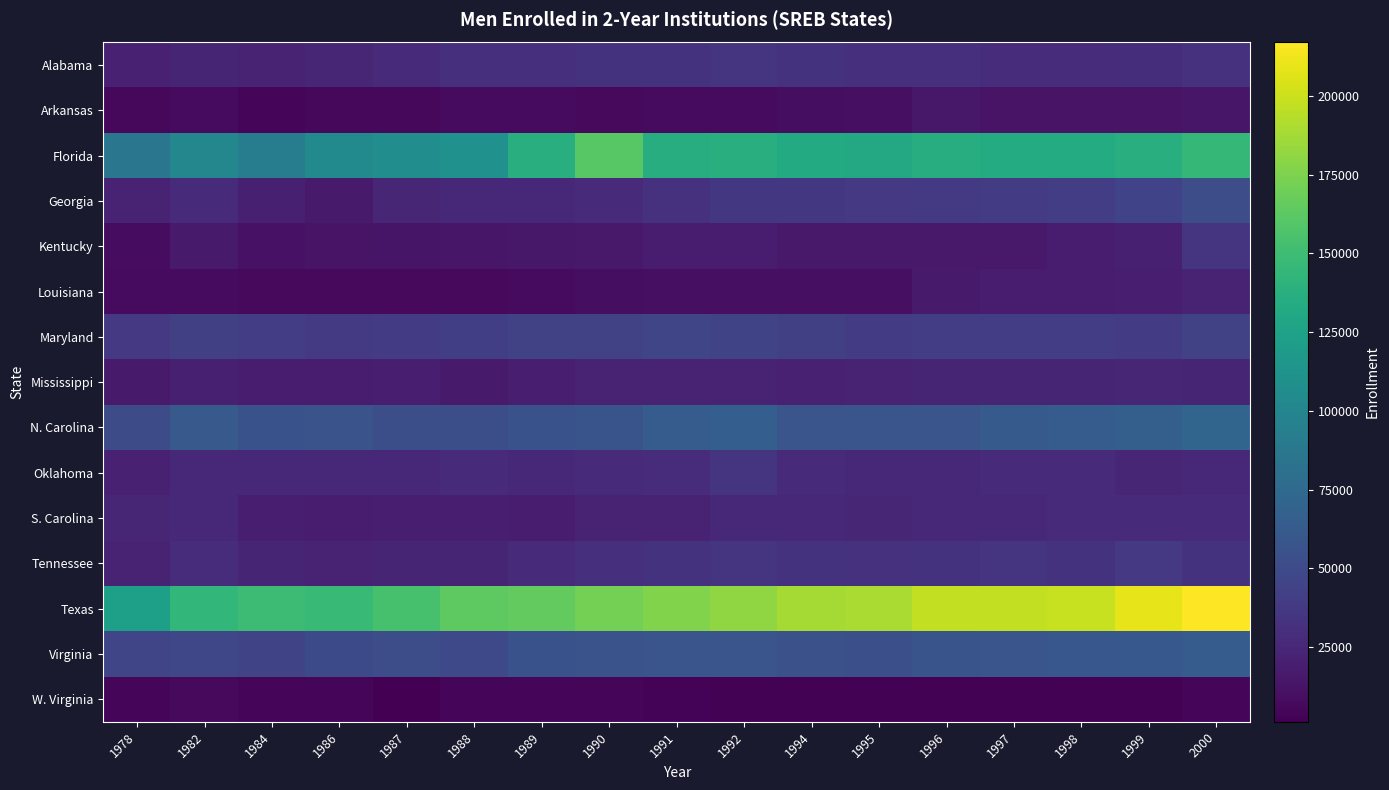

Reading left to right, extract all data points from this chart.

Alabama: 1978=20927	1982=23617	1984=23245	1986=24619	1987=27407	1988=30125	1989=30404	1990=32731	1991=33223	1992=34798	1994=32704	1995=31334	1996=30765	1997=28472	1998=28719	1999=29789	2000=32347
Arkansas: 1978=5647	1982=7331	1984=5458	1986=5949	1987=5966	1988=7551	1989=7420	1990=6970	1991=7580	1992=7676	1994=9391	1995=10608	1996=15325	1997=13147	1998=13155	1999=12668	2000=14422
Florida: 1978=86342	1982=101233	1984=92384	1986=104859	1987=107370	1988=110724	1989=136884	1990=160672	1991=135986	1992=137148	1994=132901	1995=131237	1996=135429	1997=133887	1998=134012	1999=136508	2000=144829
Georgia: 1978=21998	1982=27339	1984=20300	1986=17104	1987=24617	1988=26237	1989=26281	1990=27647	1991=31732	1992=36217	1994=36169	1995=37126	1996=37956	1997=38435	1998=40470	1999=44655	2000=52259
Kentucky: 1978=8802	1982=17026	1984=12205	1986=12597	1987=13275	1988=14051	1989=15451	1990=16062	1991=18614	1992=18603	1994=16172	1995=16255	1996=16264	1997=16184	1998=17404	1999=20196	2000=33416
Louisiana: 1978=7896	1982=7379	1984=6840	1986=6718	1987=6574	1988=7198	1989=7836	1990=9440	1991=10208	1992=10329	1994=9830	1995=10039	1996=17328	1997=17976	1998=17658	1999=19493	2000=22334
Maryland: 1978=37101	1982=42418	1984=40332	1986=37718	1987=38772	1988=41619	1989=43156	1990=43872	1991=46020	1992=45692	1994=42457	1995=40032	1996=40465	1997=40518	1998=40377	1999=39690	2000=42794
Mississippi: 1978=16569	1982=20725	1984=17934	1986=17712	1987=19222	1988=16817	1989=19877	1990=21689	1991=22348	1992=22234	1994=21128	1995=22452	1996=23278	1997=23910	1998=23639	1999=24686	2000=23515
N. Carolina: 1978=51353	1982=61284	1984=55813	1986=56630	1987=53217	1988=53337	1989=56023	1990=57440	1991=64090	1992=65624	1994=57879	1995=58433	1996=58105	1997=62063	1998=64274	1999=66622	2000=71508
Oklahoma: 1978=21218	1982=26378	1984=25579	1986=26386	1987=26185	1988=26997	1989=26481	1990=27209	1991=28572	1992=33468	1994=27108	1995=26463	1996=26241	1997=27138	1998=27160	1999=24948	2000=25755
S. Carolina: 1978=24684	1982=25840	1984=19255	1986=18715	1987=19287	1988=19844	1989=18995	1990=22225	1991=22286	1992=25196	1994=24950	1995=24669	1996=25673	1997=26597	1998=26999	1999=27996	2000=28213
Tennessee: 1978=21929	1982=28940	1984=23899	1986=22726	1987=23338	1988=23997	1989=27635	1990=30033	1991=33246	1992=33745	1994=32579	1995=32329	1996=33287	1997=33923	1998=33043	1999=37007	2000=32547
Texas: 1978=122980	1982=144262	1984=148980	1986=147791	1987=153886	1988=163310	1989=164743	1990=171798	1991=175938	1992=180890	1994=187457	1995=189374	1996=196979	1997=197105	1998=199068	1999=208751	2000=216919
Virginia: 1978=46273	1982=47623	1984=45359	1986=49953	1987=52010	1988=48540	1989=56018	1990=56895	1991=58529	1992=57838	1994=55242	1995=53768	1996=57706	1997=58381	1998=60253	1999=60828	2000=63849
W. Virginia: 1978=5448	1982=6764	1984=4530	1986=4226	1987=1373	1988=4210	1989=4409	1990=4694	1991=3347	1992=2967	1994=2632	1995=2632	1996=2834	1997=2889	1998=3044	1999=2921	2000=3944